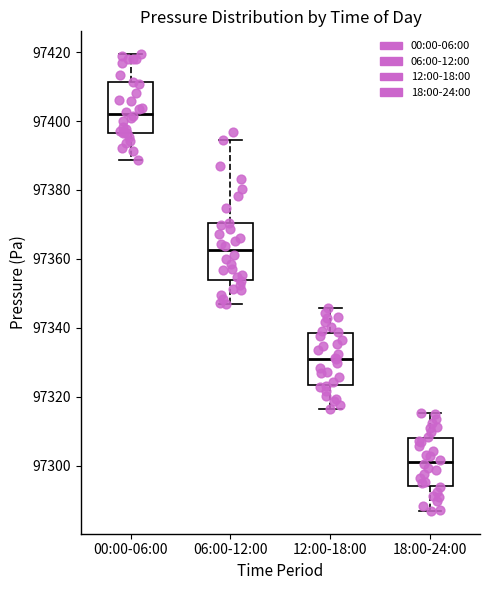

Reading left to right, read every box against the y-axis: the position of its median line, the range the box covers, and the ends of its whiskers. The values are not printed on the chart, so give them approximately, as read against the axis.

00:00-06:00: median 97402, box 97396 to 97412, whiskers 97388 to 97420
06:00-12:00: median 97362, box 97354 to 97370, whiskers 97346 to 97394
12:00-18:00: median 97332, box 97324 to 97338, whiskers 97316 to 97346
18:00-24:00: median 97300, box 97294 to 97308, whiskers 97286 to 97316